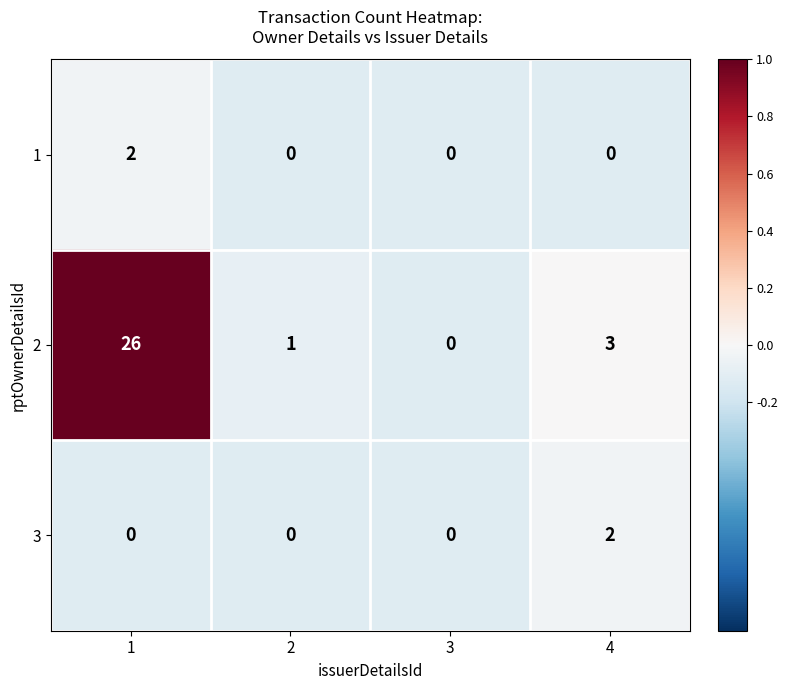

What is the difference between the maximum and second lowest values in the 2 series?

25